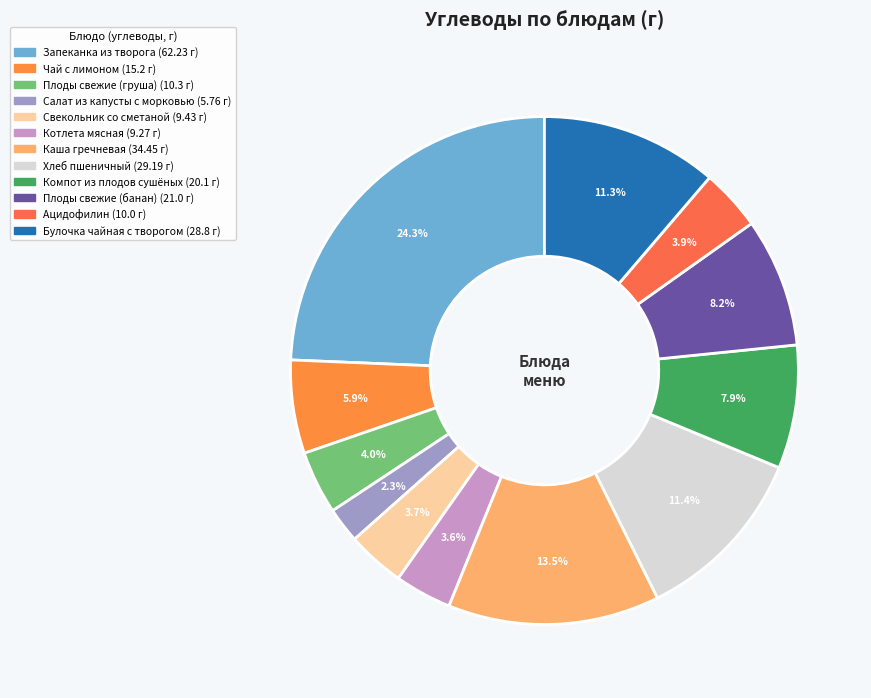

Which has a higher value, Чай с лимоном or Каша гречневая?

Каша гречневая